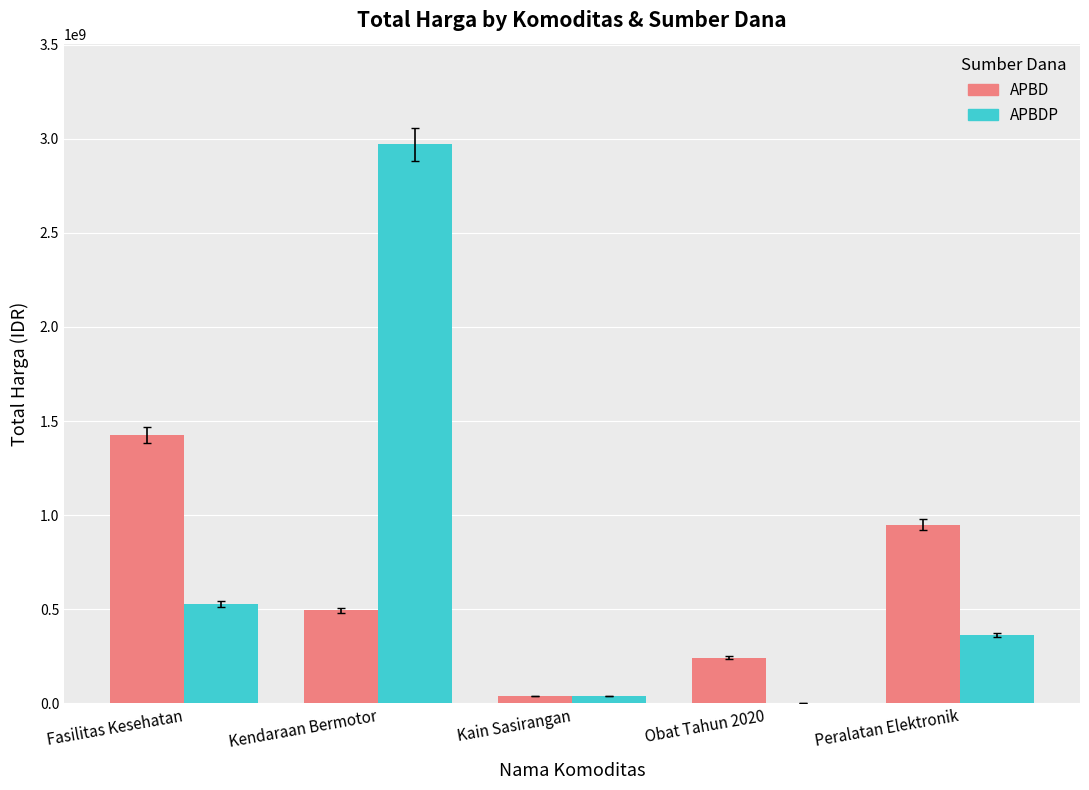

What is the average value of the APBD series?

629503362